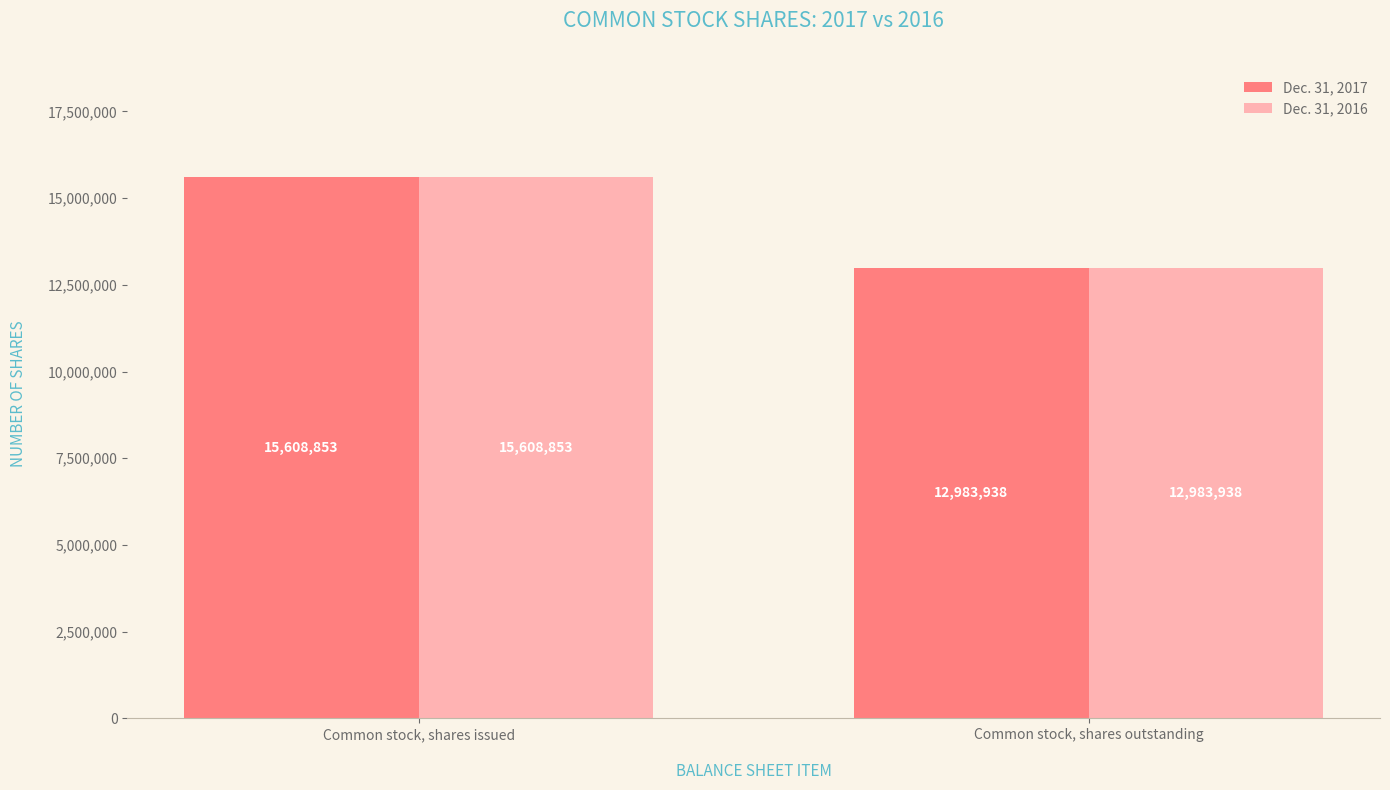

Reading left to right, extract all data points from this chart.

Dec. 31, 2017: 15608853	12983938
Dec. 31, 2016: 15608853	12983938